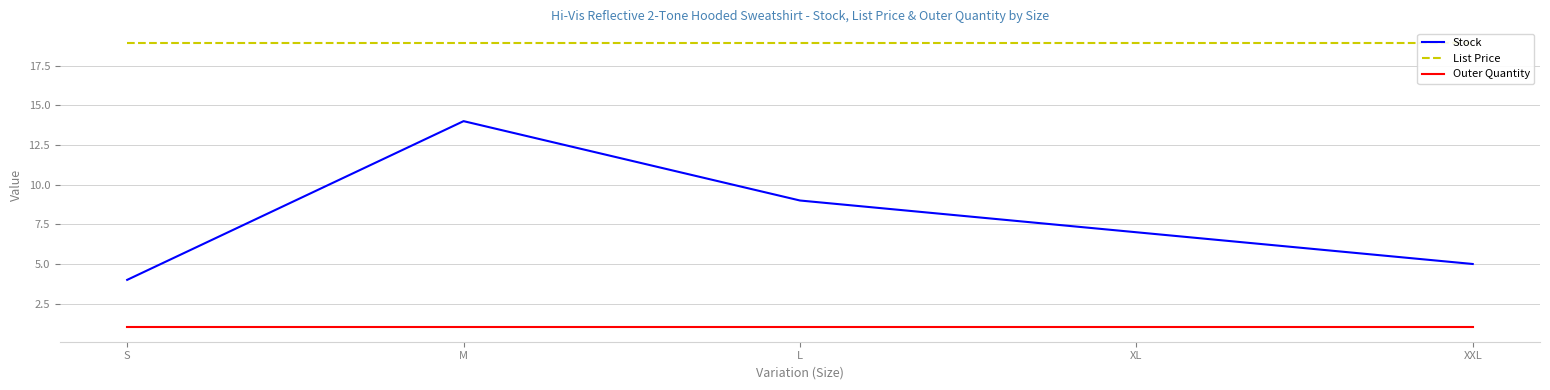

What is the sum of all List Price values?

94.8